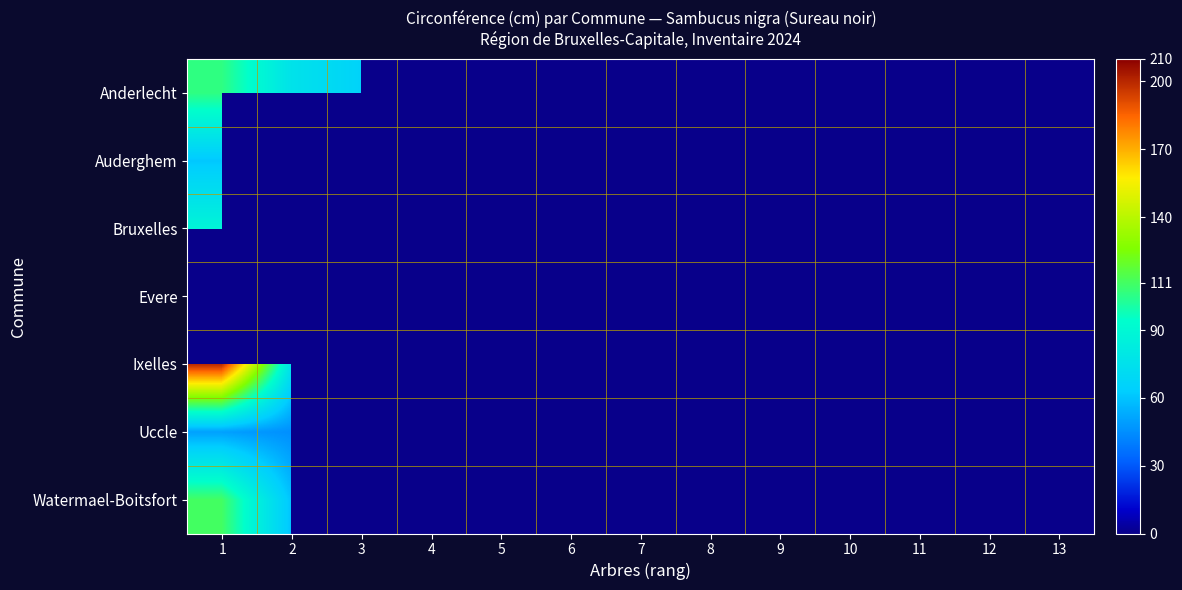

At how many categories does at least one series exceed 49?

3